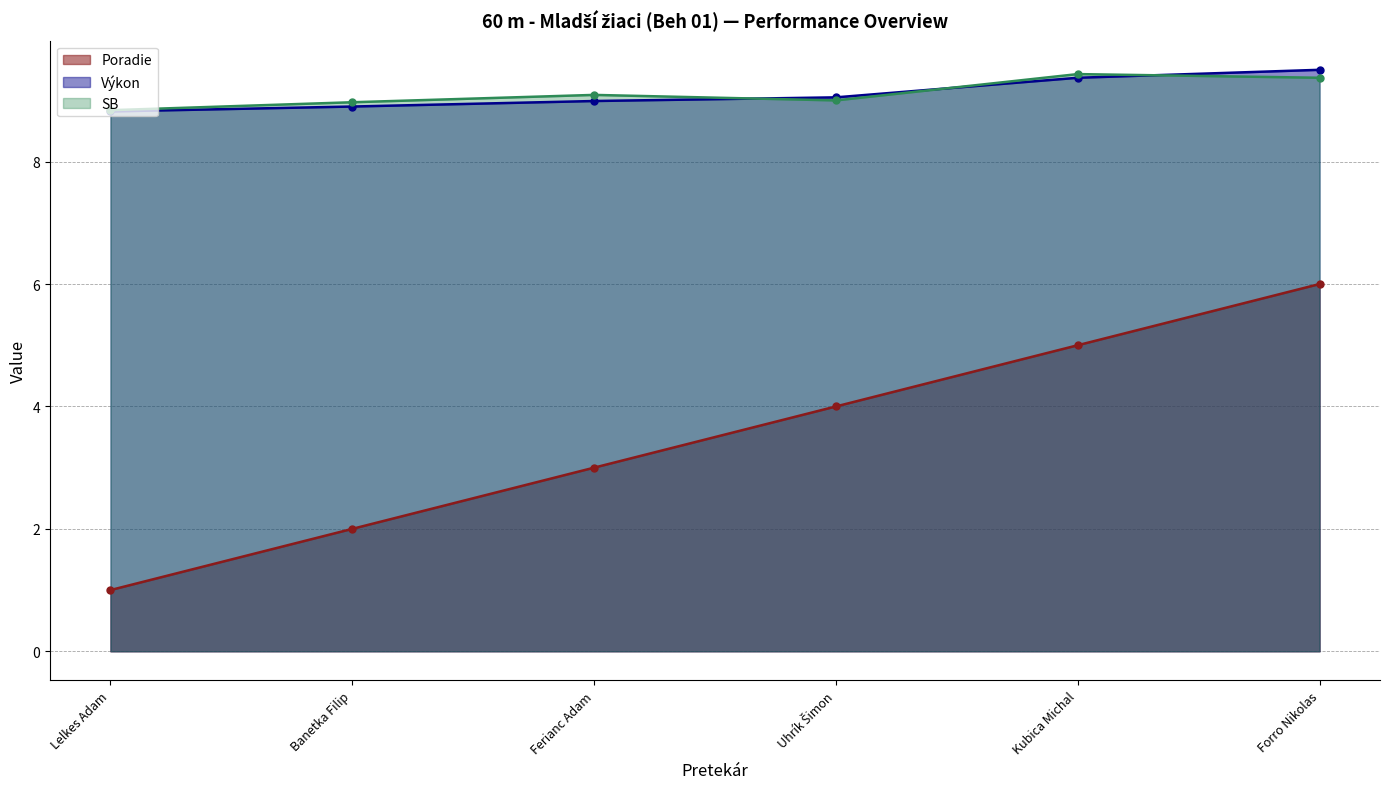

Which label corresponds to the largest value in the chart?

Forro Nikolas